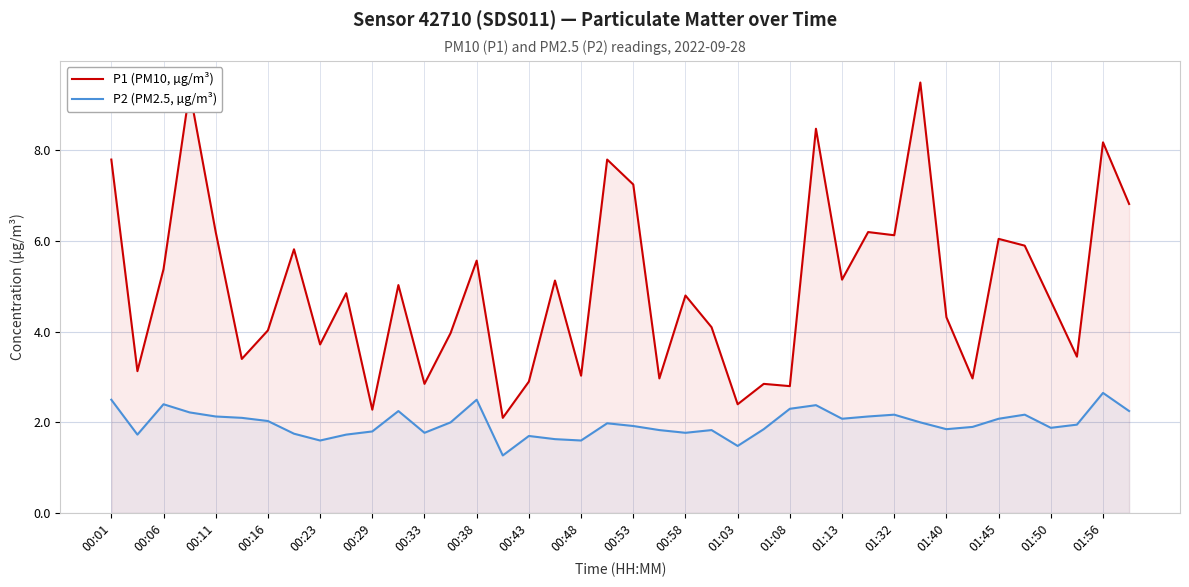

True or false: P1 (PM10, µg/m³) and P2 (PM2.5, µg/m³) cross at least once.

False